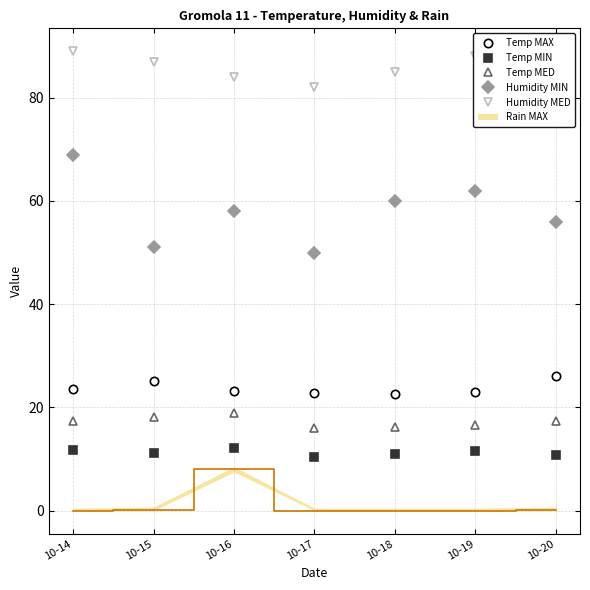

Which category has the lowest value across all series?

10-17